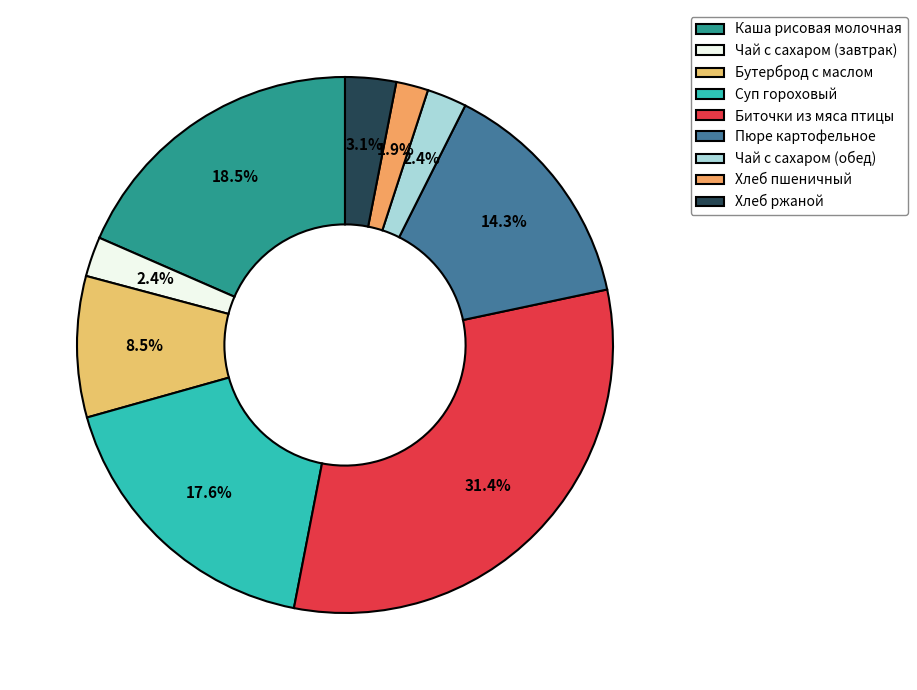

How many segments does this pie chart have?

9